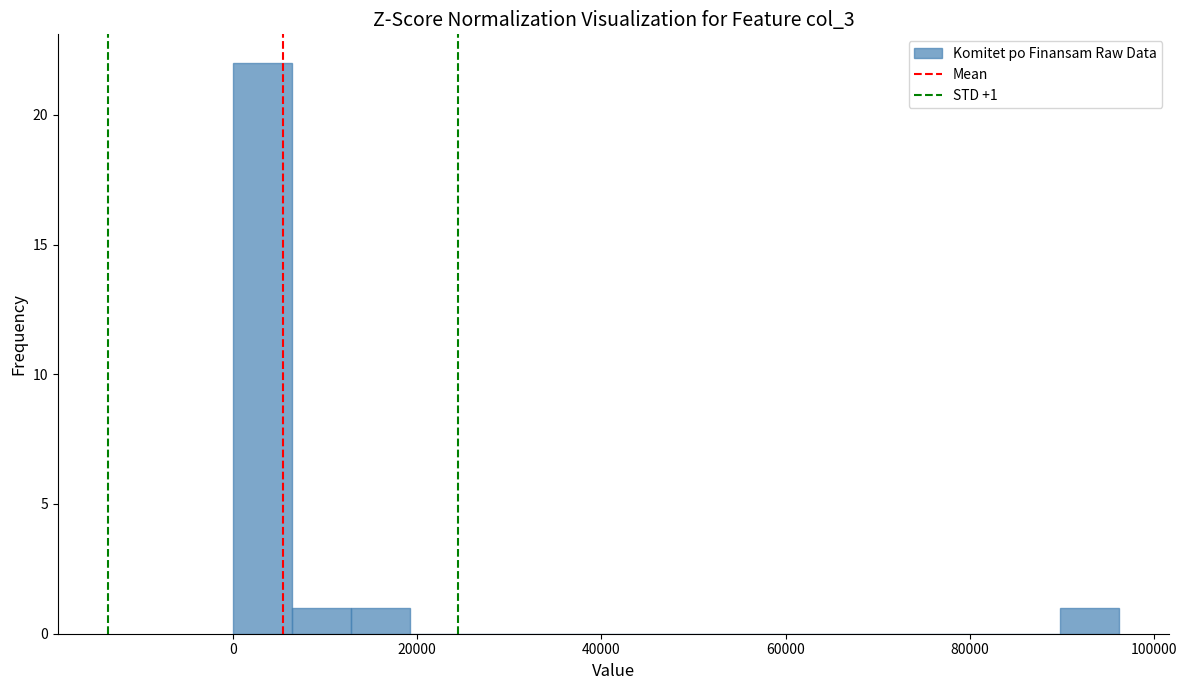

Read against the x-axis, roughly where is the centre of the tallest bar?

4000